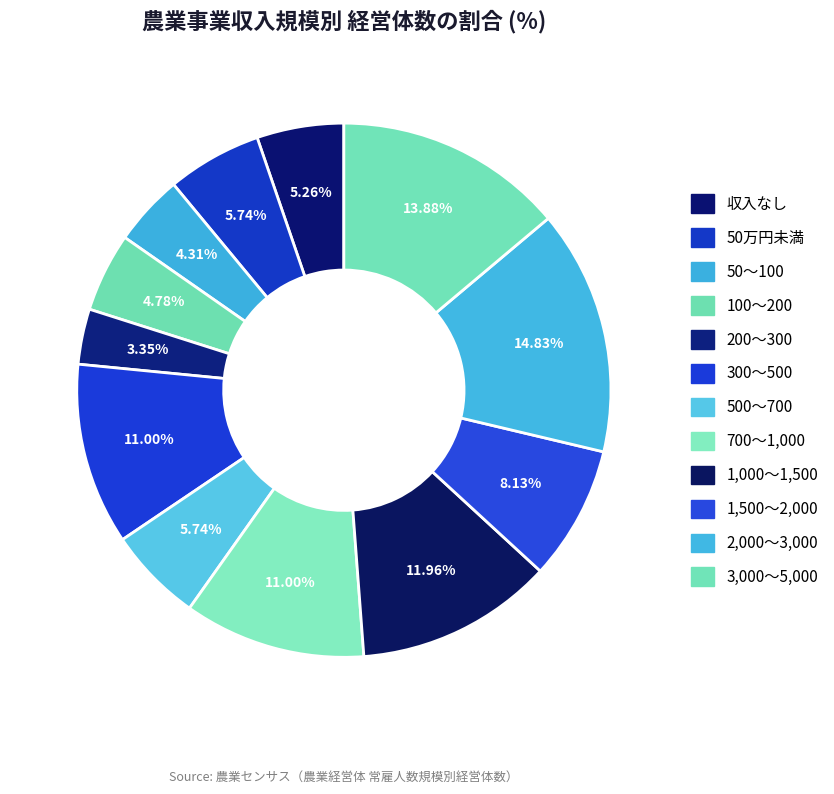

Which slice is the largest?

2,000～3,000